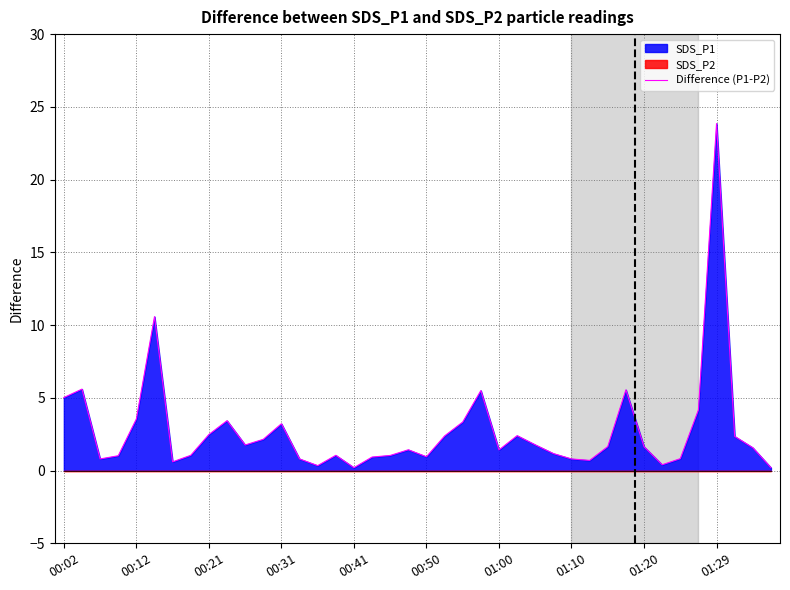

At which label does Difference (P1-P2) reach its peak?

01:29